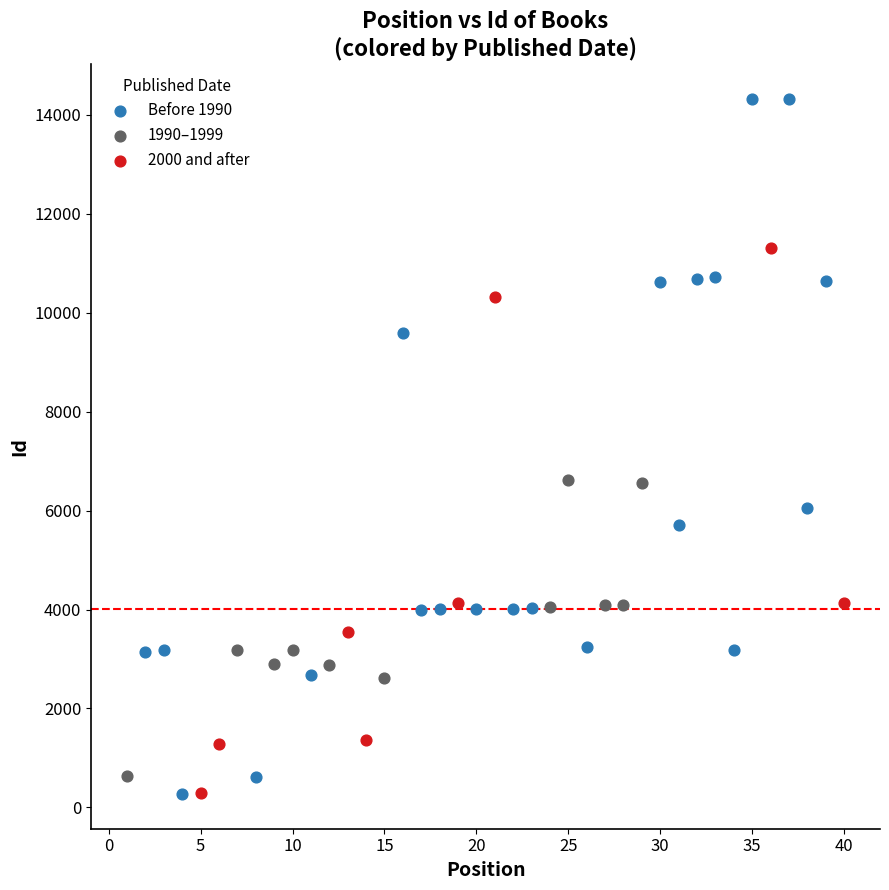

Which series has the largest Y range (max minus min)?

Before 1990